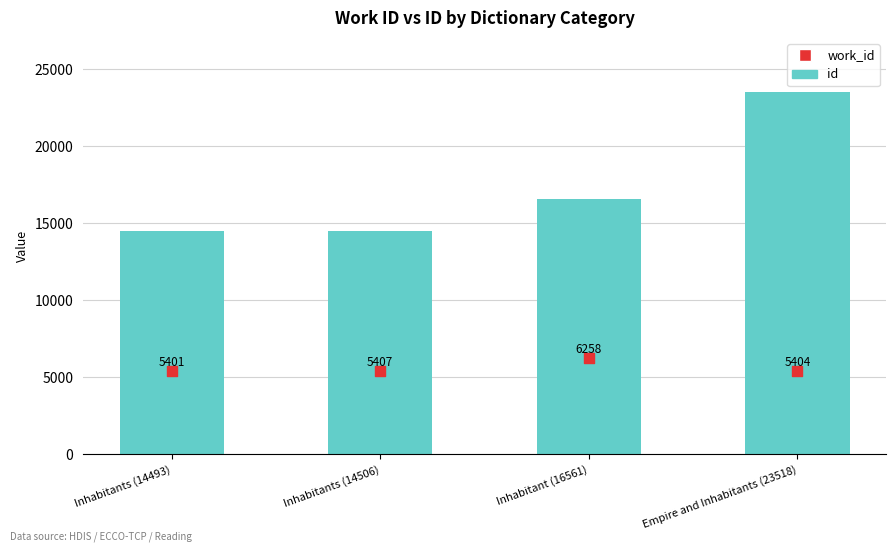

What is the total value across all series at Inhabitant (16561)?

22819